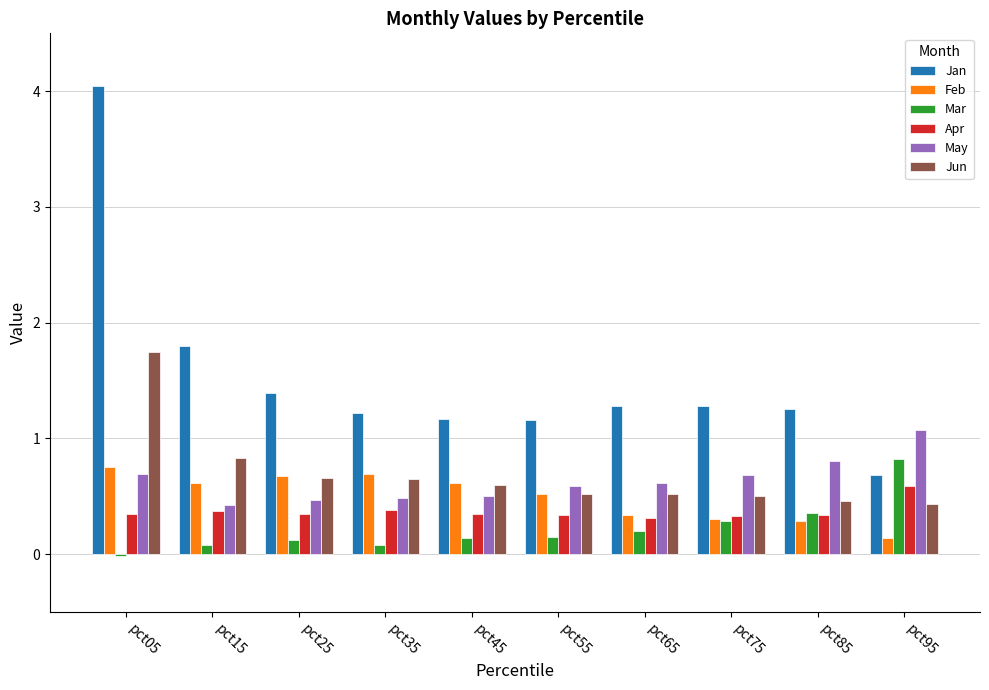

What are all the series names shown in the legend?

Jan, Feb, Mar, Apr, May, Jun